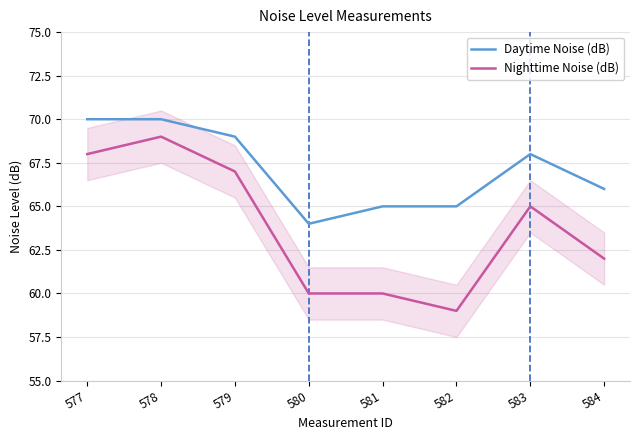

What is the sum of the Nighttime Noise (dB) values at 577 and 582?

127